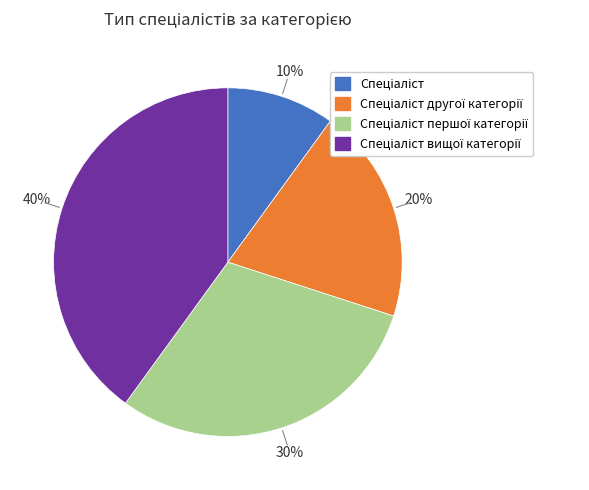

Does any single category account for the majority?

No